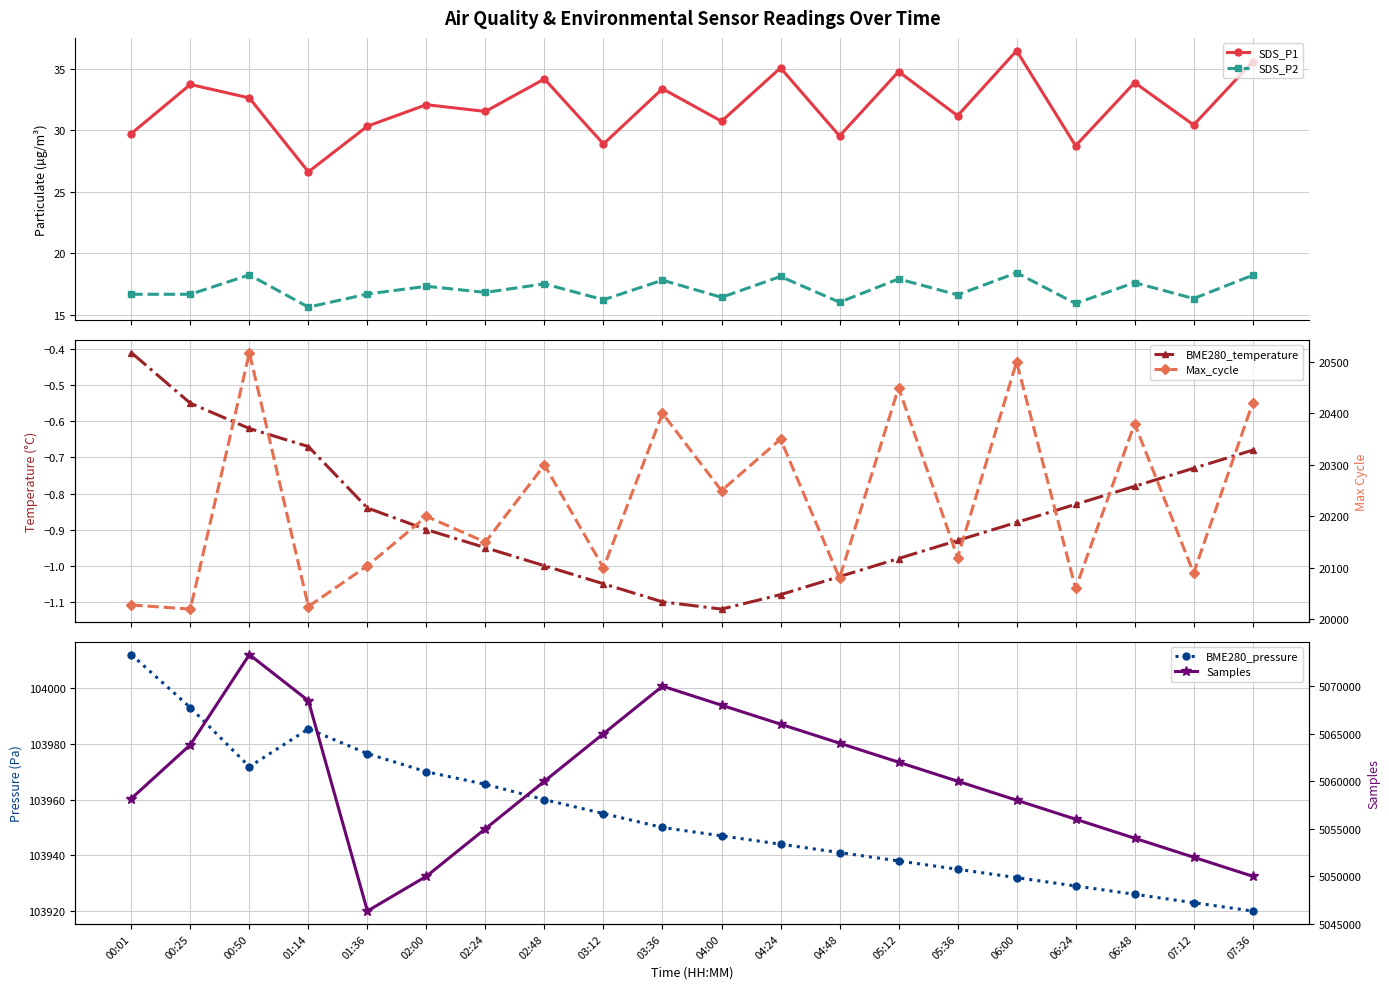

True or false: SDS_P2 and Samples cross at least once.

False